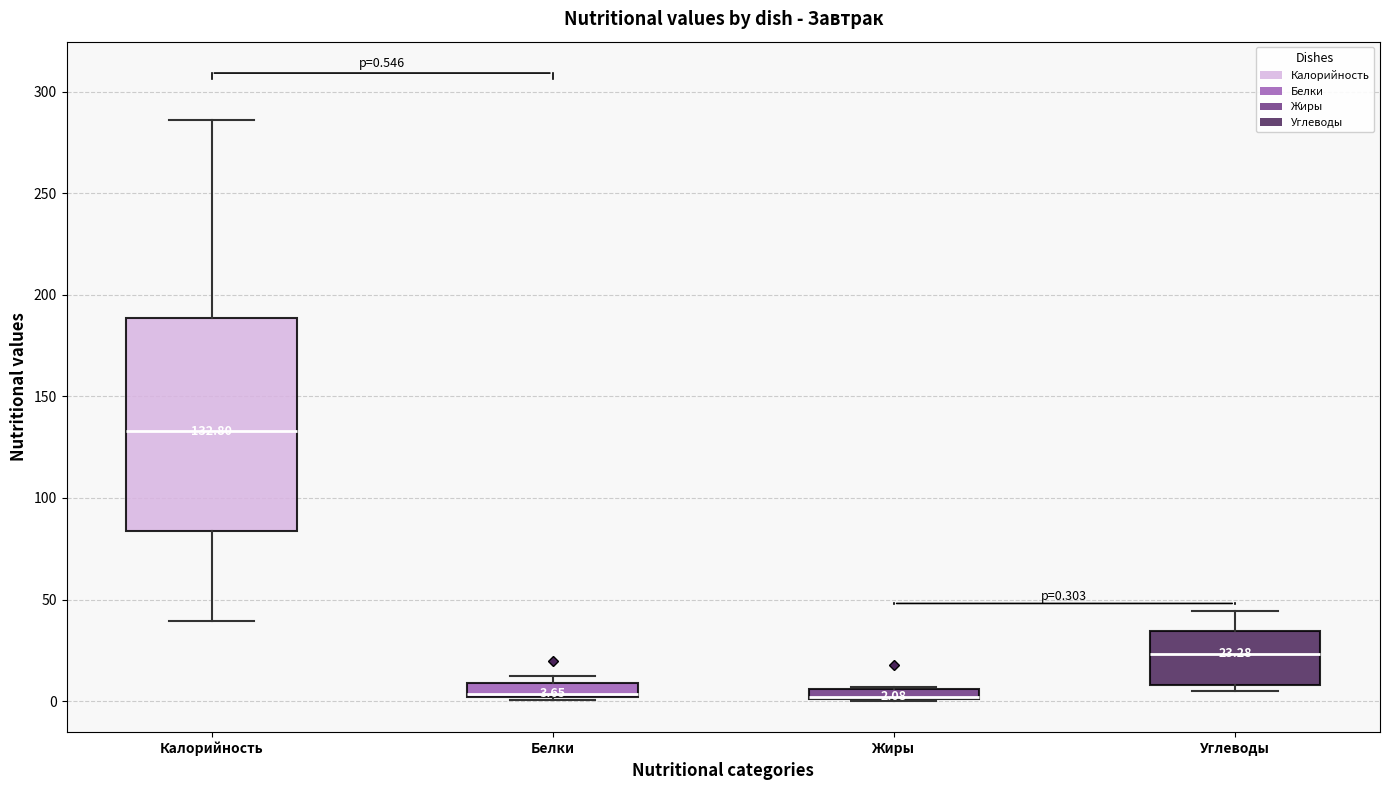

Comparing the boxes themselves (not the whiskers), which one is the tallest?

Калорийность